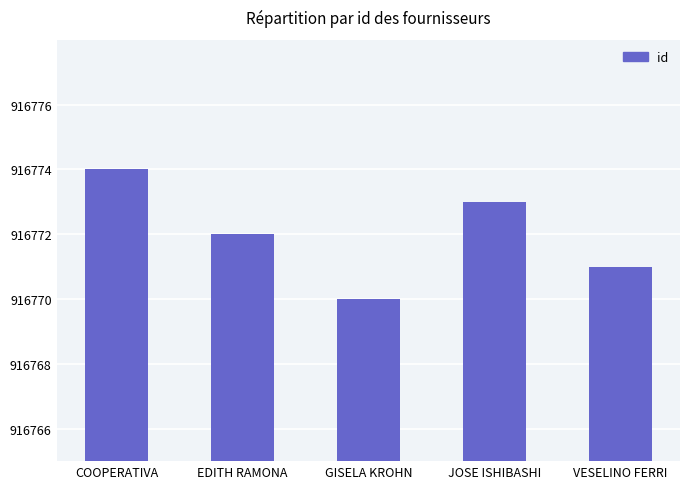

Which label corresponds to the smallest value in the chart?

GISELA KROHN